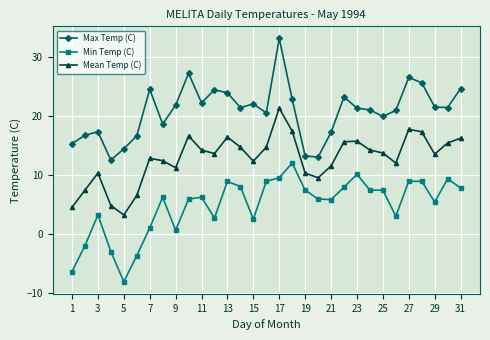

What is the highest value of the Min Temp (C) series?

12.0